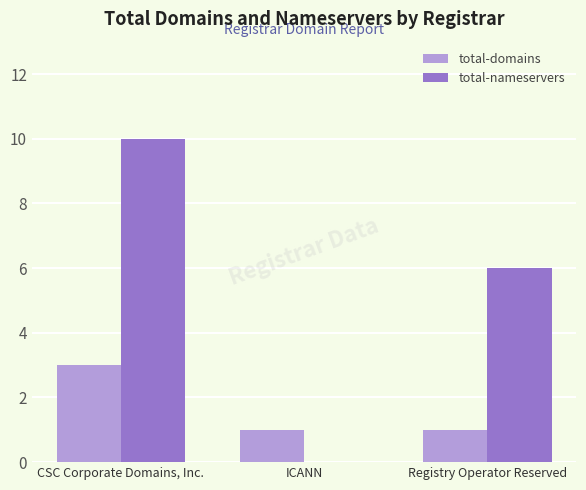

How many categories are shown in the chart?

3